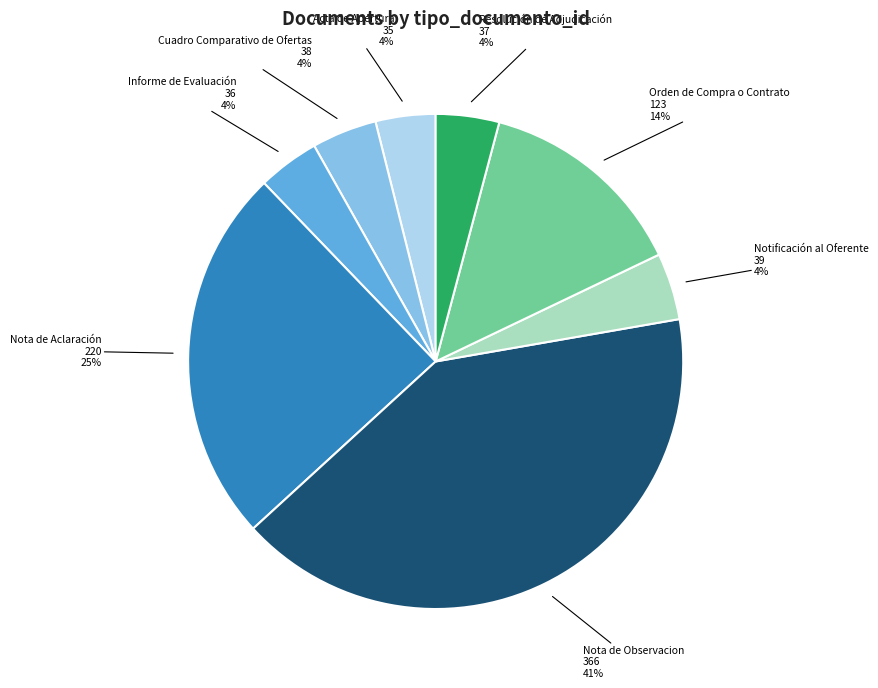

To the nearest percent, what is the difference between the largest and smallest slice percentages?

37%